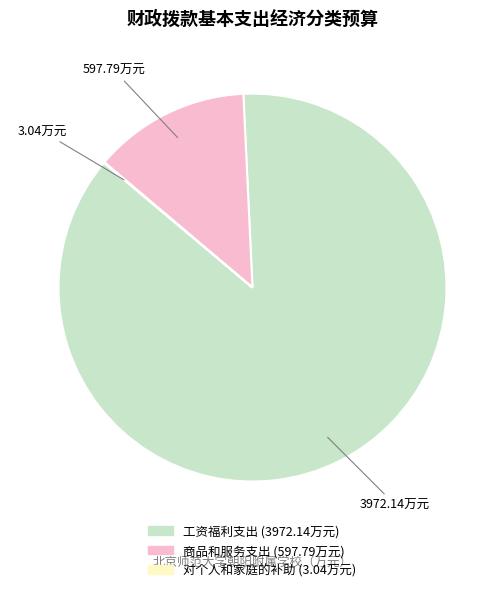

Does any single category account for the majority?

Yes